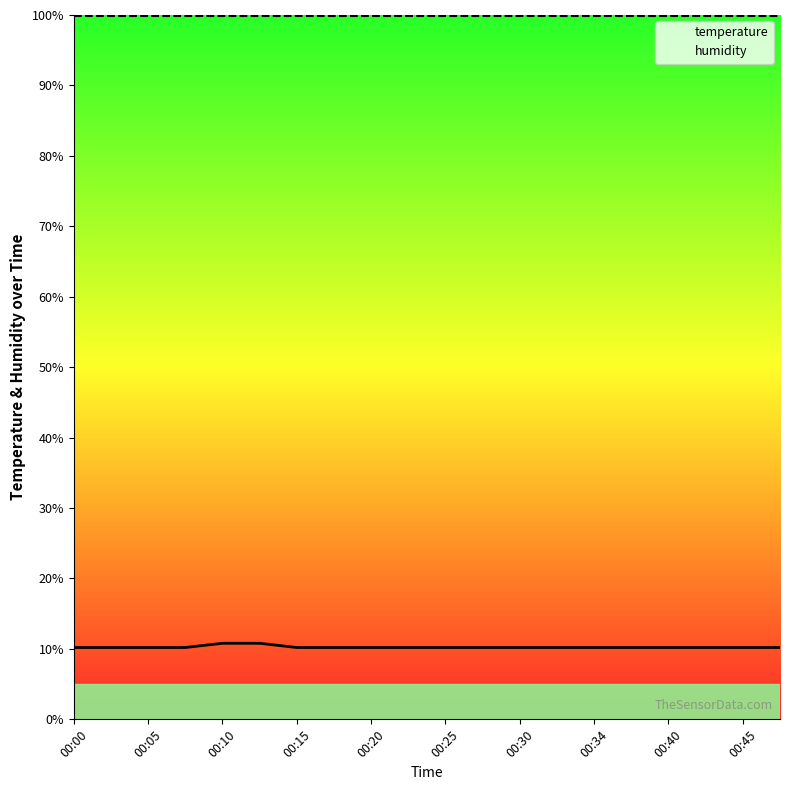

Rank the series by their maximum value, from highest to lowest.

humidity, temperature